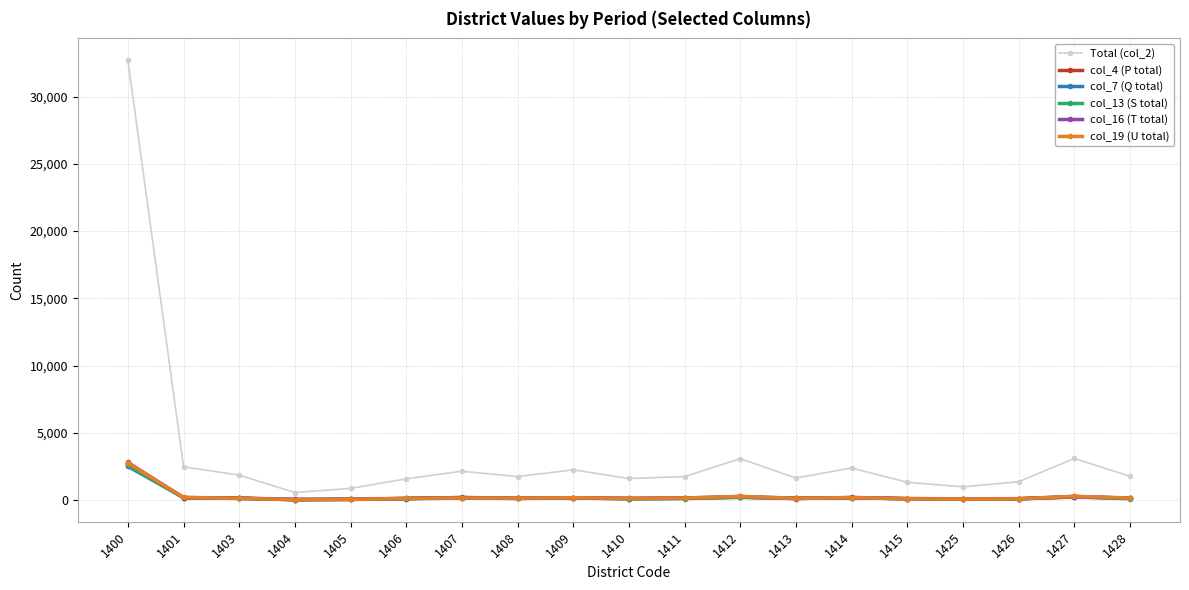

How many data points in col_16 (T total) are less than 160?

9